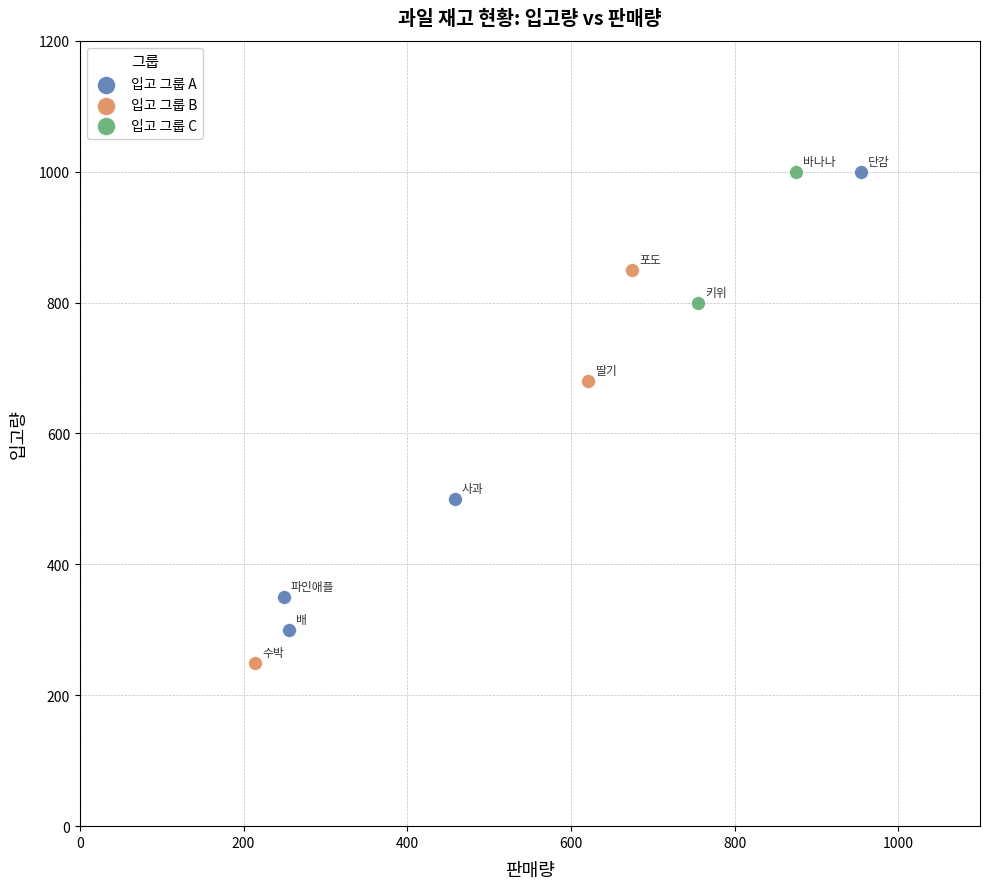

Which series contains the lowest Y value?

입고 그룹 B